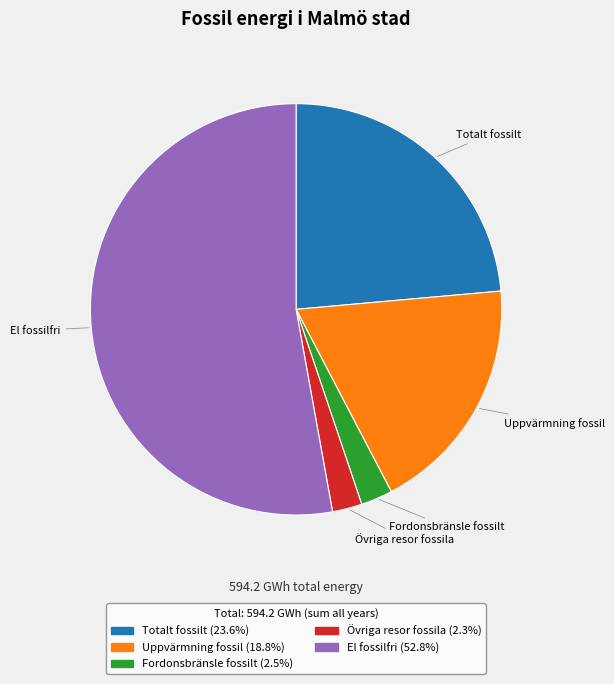

Is there a majority slice in this chart?

Yes